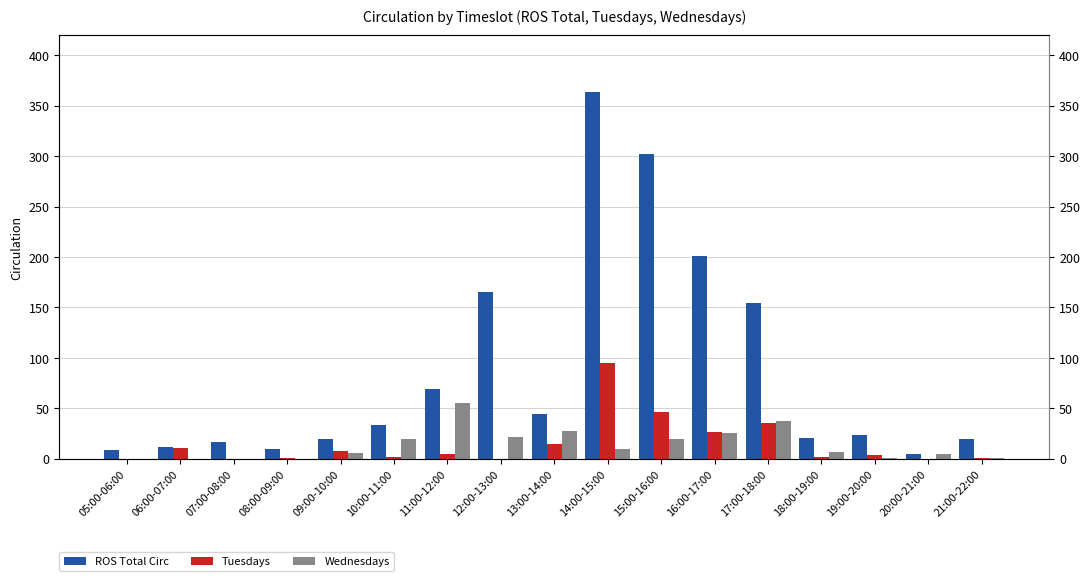

List the labels in order of Wednesdays value, largest first.

11:00-12:00, 17:00-18:00, 13:00-14:00, 16:00-17:00, 12:00-13:00, 10:00-11:00, 15:00-16:00, 14:00-15:00, 18:00-19:00, 09:00-10:00, 20:00-21:00, 19:00-20:00, 21:00-22:00, 05:00-06:00, 06:00-07:00, 07:00-08:00, 08:00-09:00